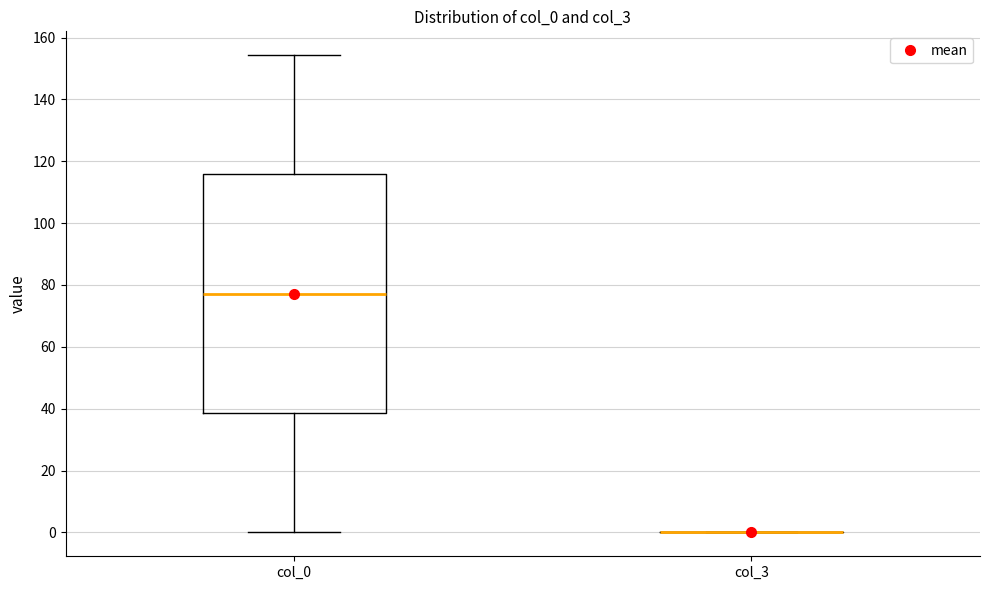

Where does the median line of the box for col_0 sit on the y-axis? The values are not printed on the chart, so give them approximately, as read against the axis.

78